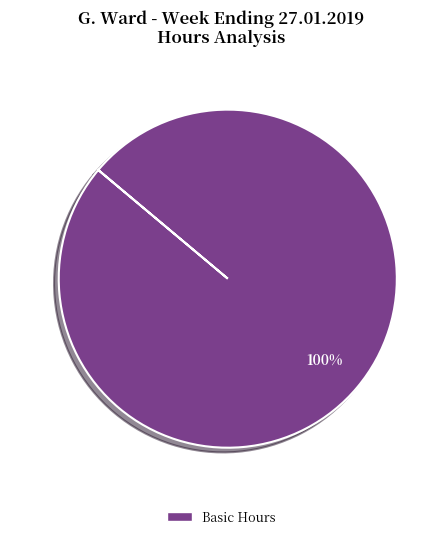

Rank the categories by value from highest to lowest.

Basic Hours